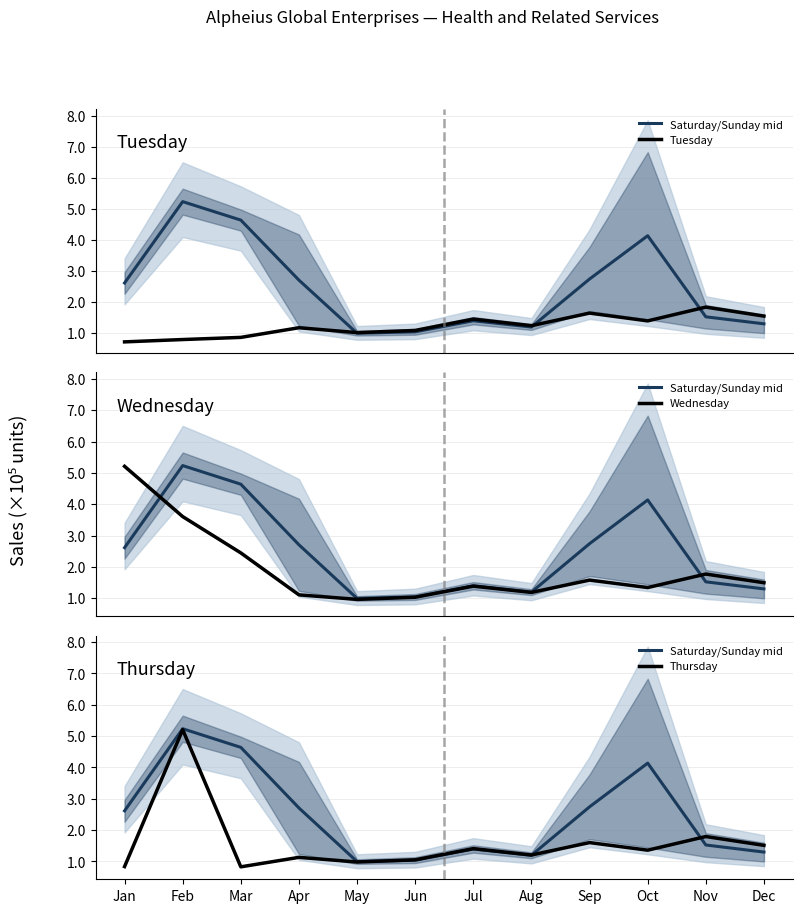

Reading left to right, transcribe all the data shown in this chart.

Saturday/Sunday mid: 261238.0	523241.0	463778.0	270417.5	99184.5	103900.0	139520.0	119332.0	273971.0	413446.5	152174.5	129620.0
Tuesday: 71456.0	78967.0	85889.0	117015.0	101328.0	108187.0	144878.0	123619.0	164168.0	139051.0	183458.0	154483.0
Wednesday: 520830.0	360389.0	244488.0	110585.0	96184.0	103043.0	138448.0	118475.0	157738.0	133907.0	177028.0	149339.0
Thursday: 83296.0	520242.0	82467.0	112728.0	97899.0	104757.0	140592.0	120189.0	159882.0	135621.0	179172.0	151053.0